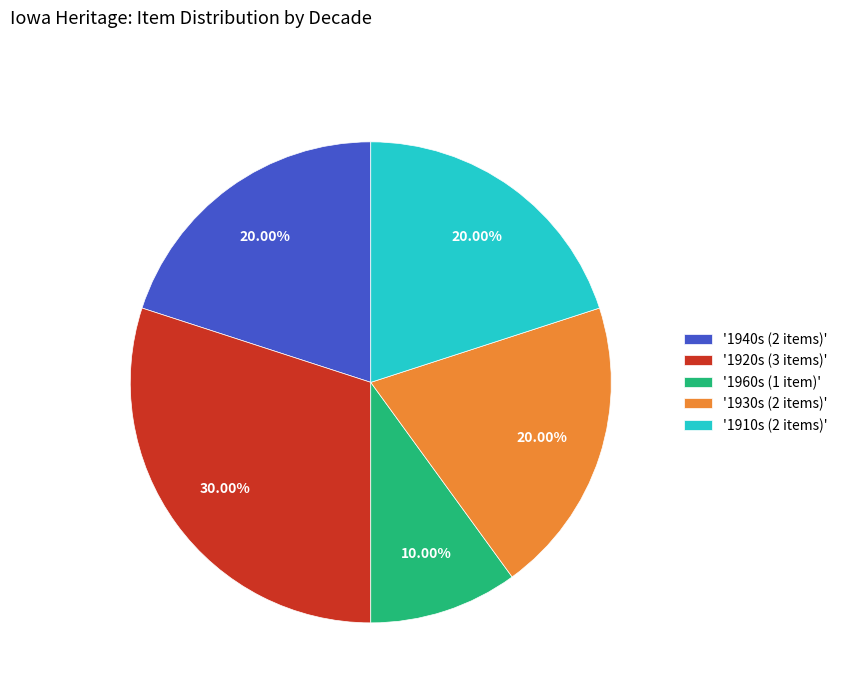

Which category has the biggest portion of the pie?

'1920s (3 items)'